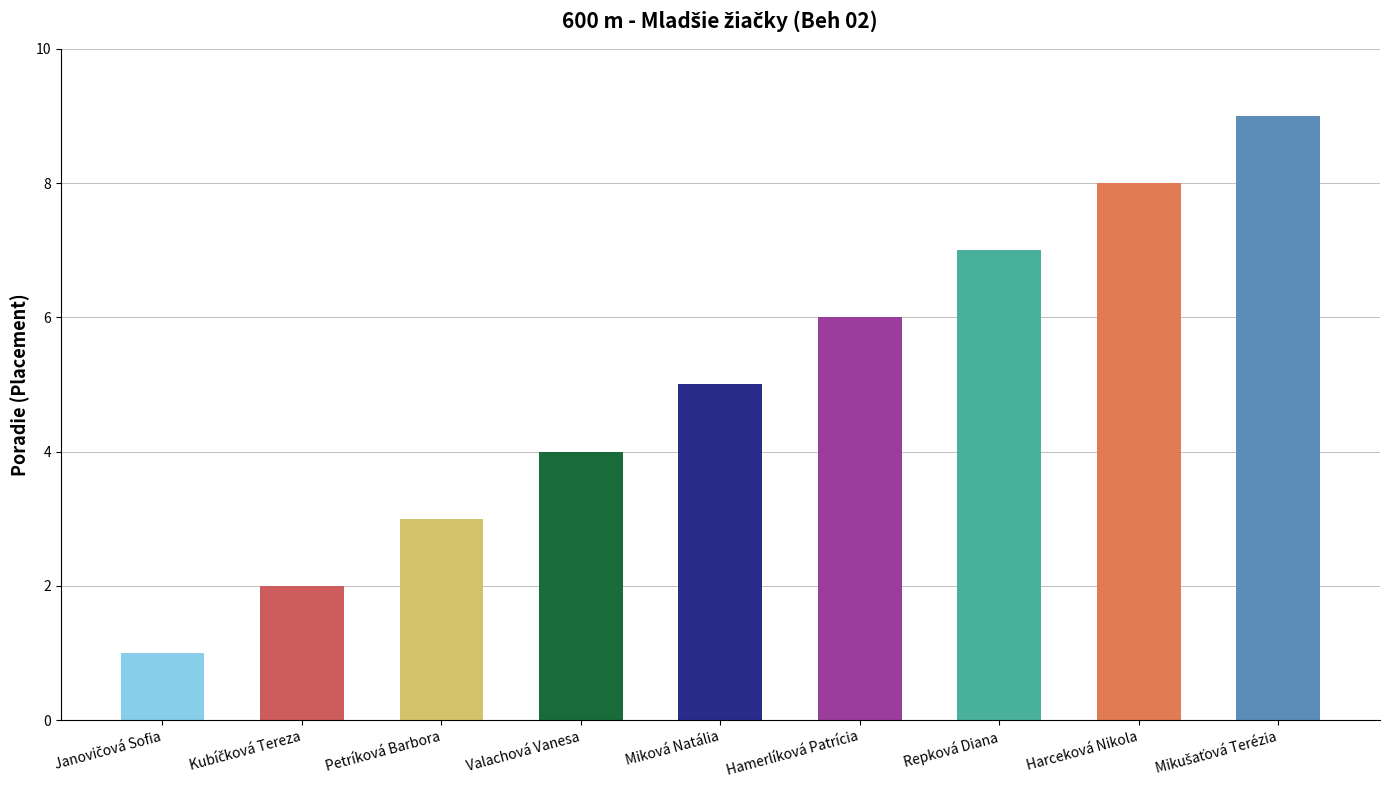

Count the number of values greater than 5.

4